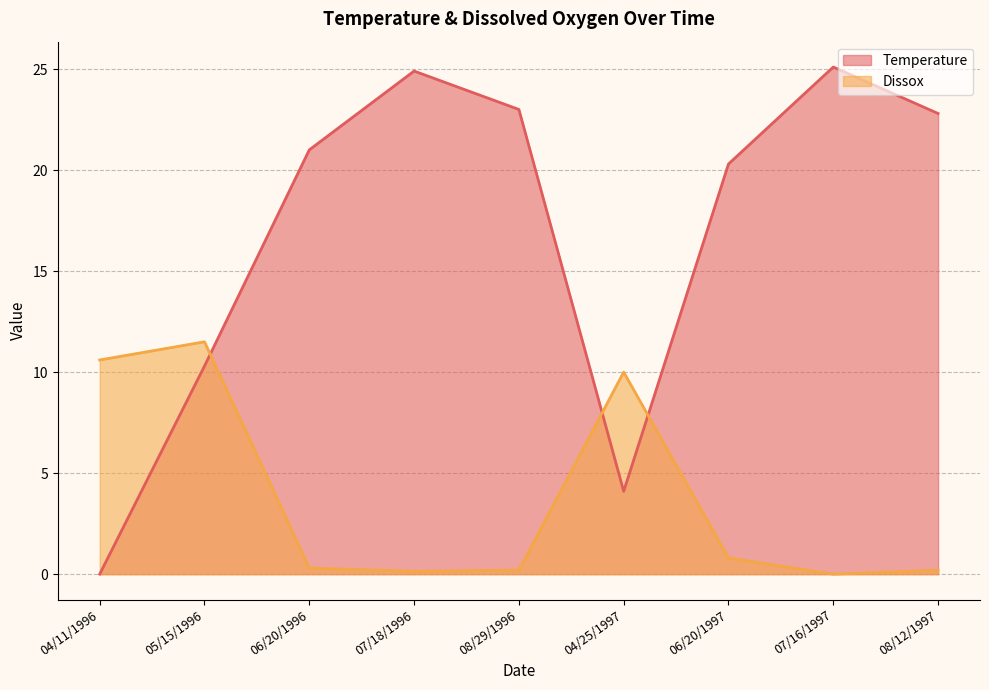

What is the maximum value for Dissox?

11.5